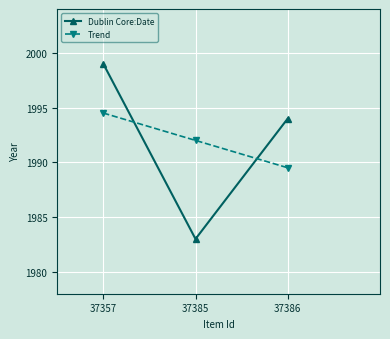

Which series has the widest spread of values?

Dublin Core:Date